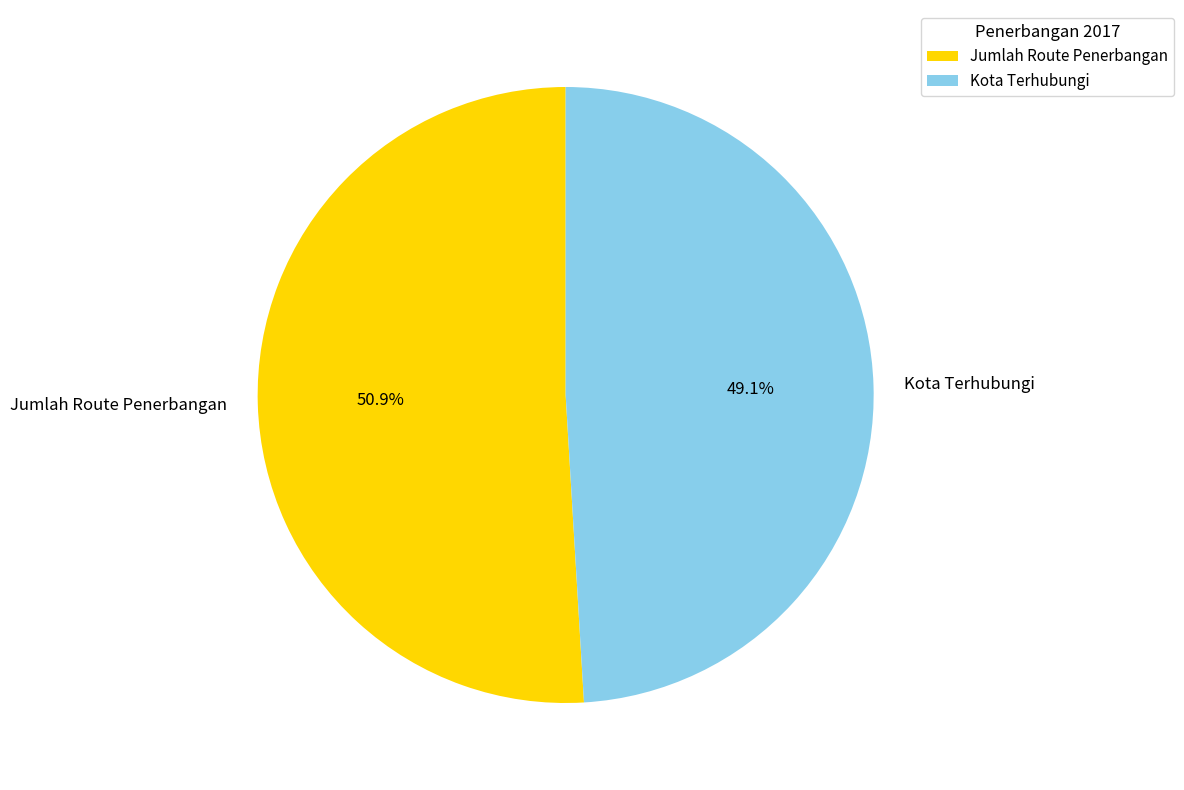

To the nearest percent, what is the difference between the Kota Terhubungi and Jumlah Route Penerbangan slice percentages?

2%